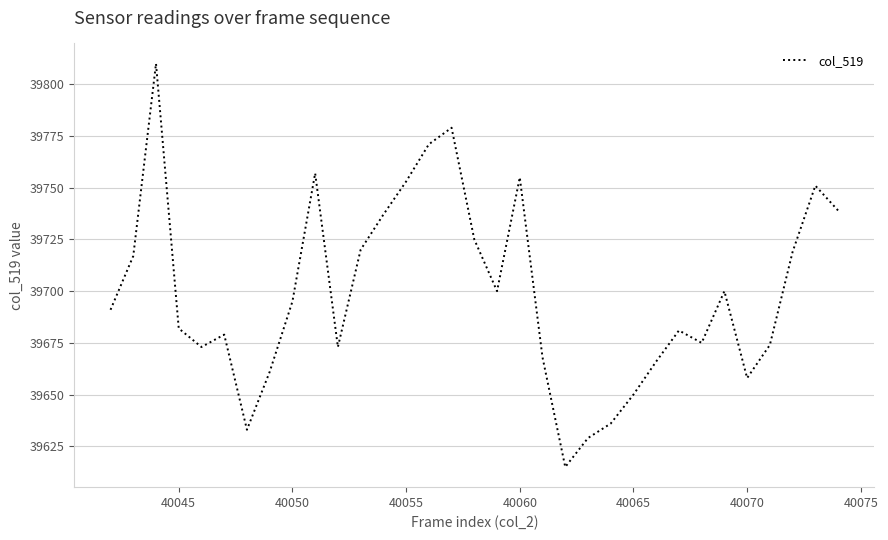

What is the difference between the maximum and minimum values?

195